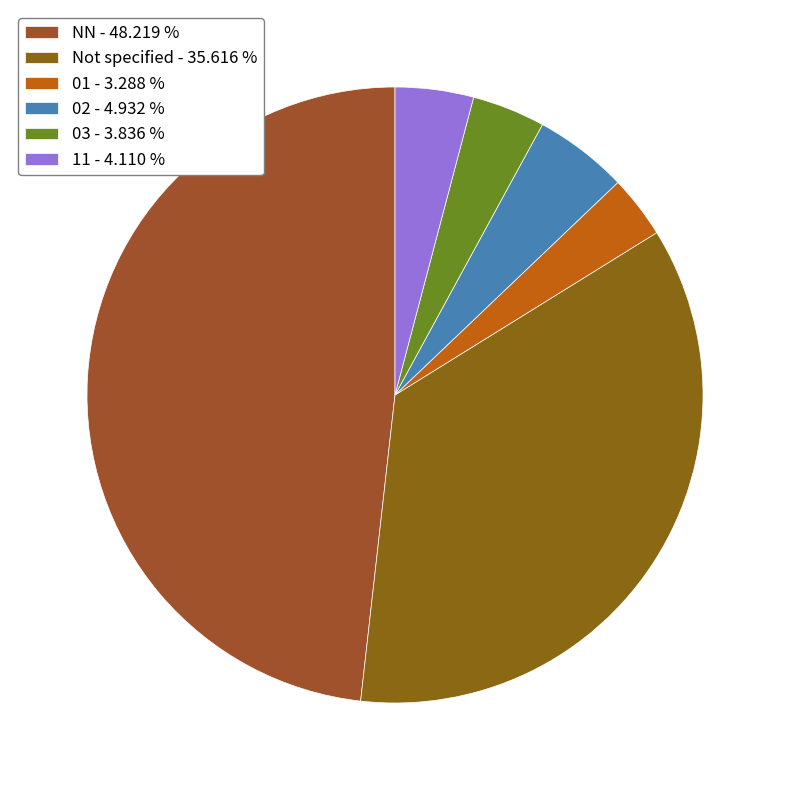

Count the number of slices in the pie.

6